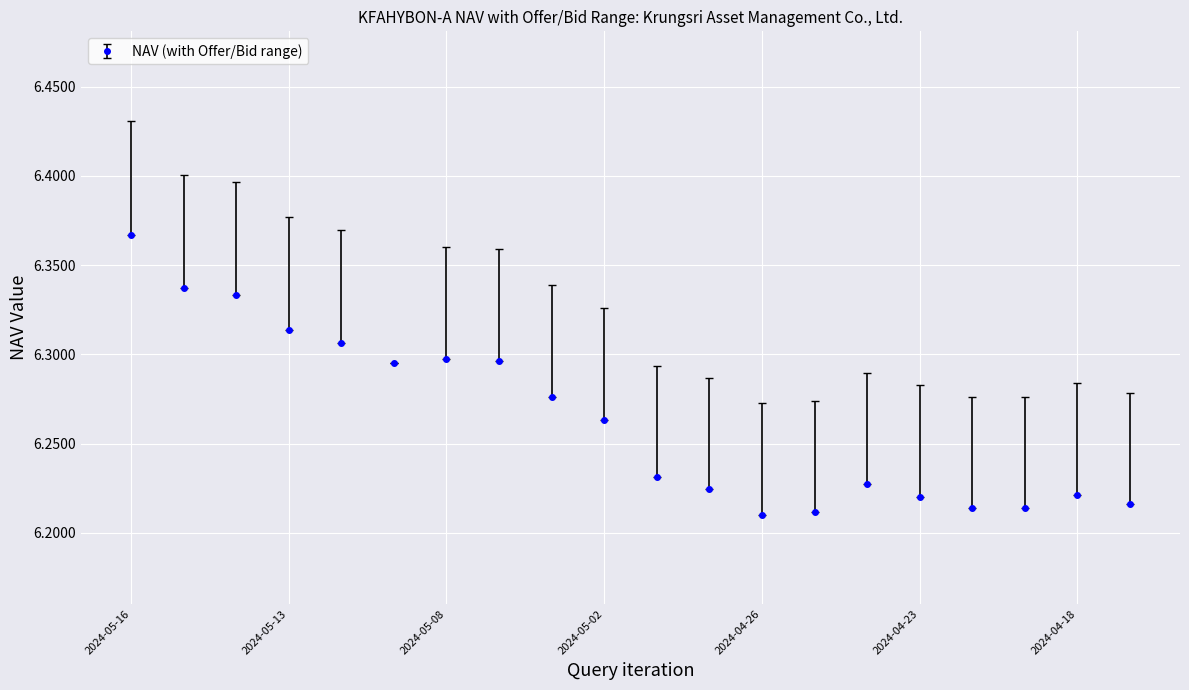

Count the number of data series in this chart.

1